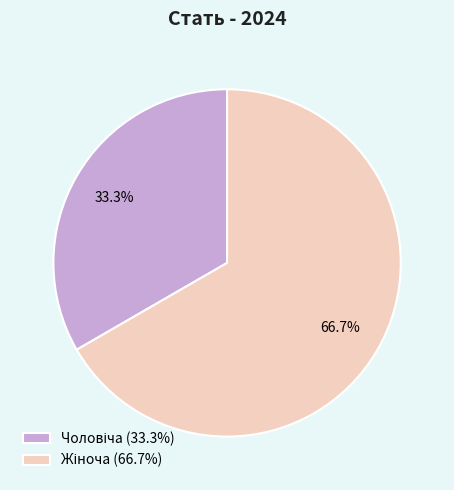

Is there a majority slice in this chart?

Yes